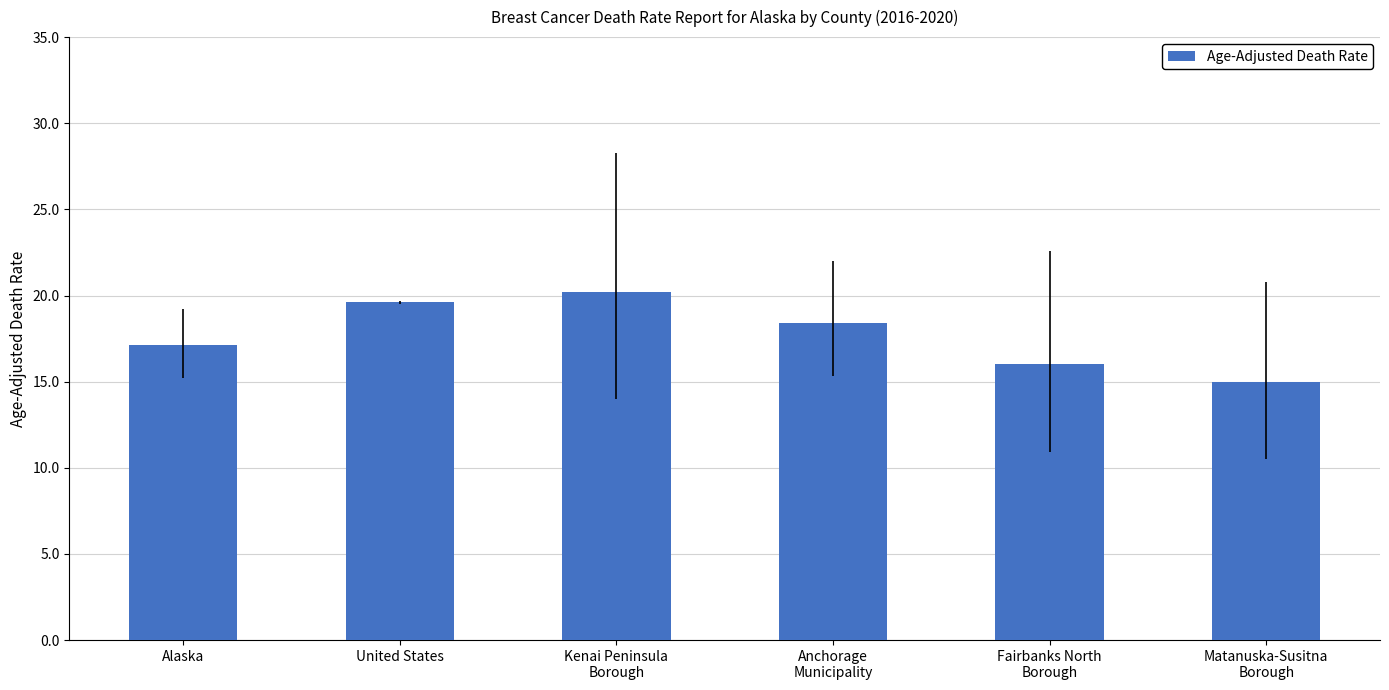

List the labels in order of value, smallest first.

Matanuska-Susitna
Borough, Fairbanks North
Borough, Alaska, Anchorage
Municipality, United States, Kenai Peninsula
Borough